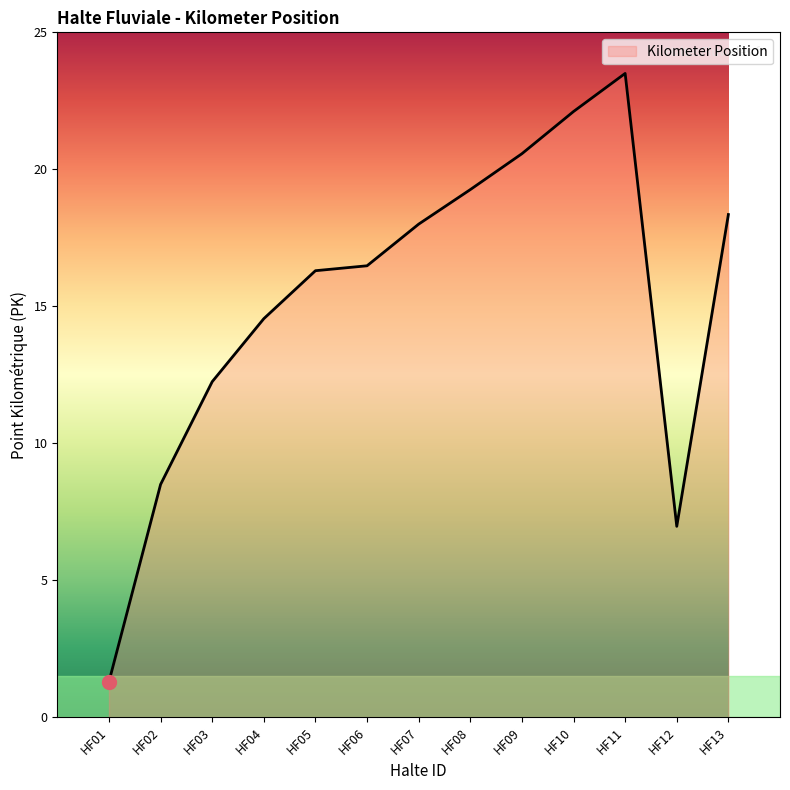

What is the approximate value at HF04?

14.6